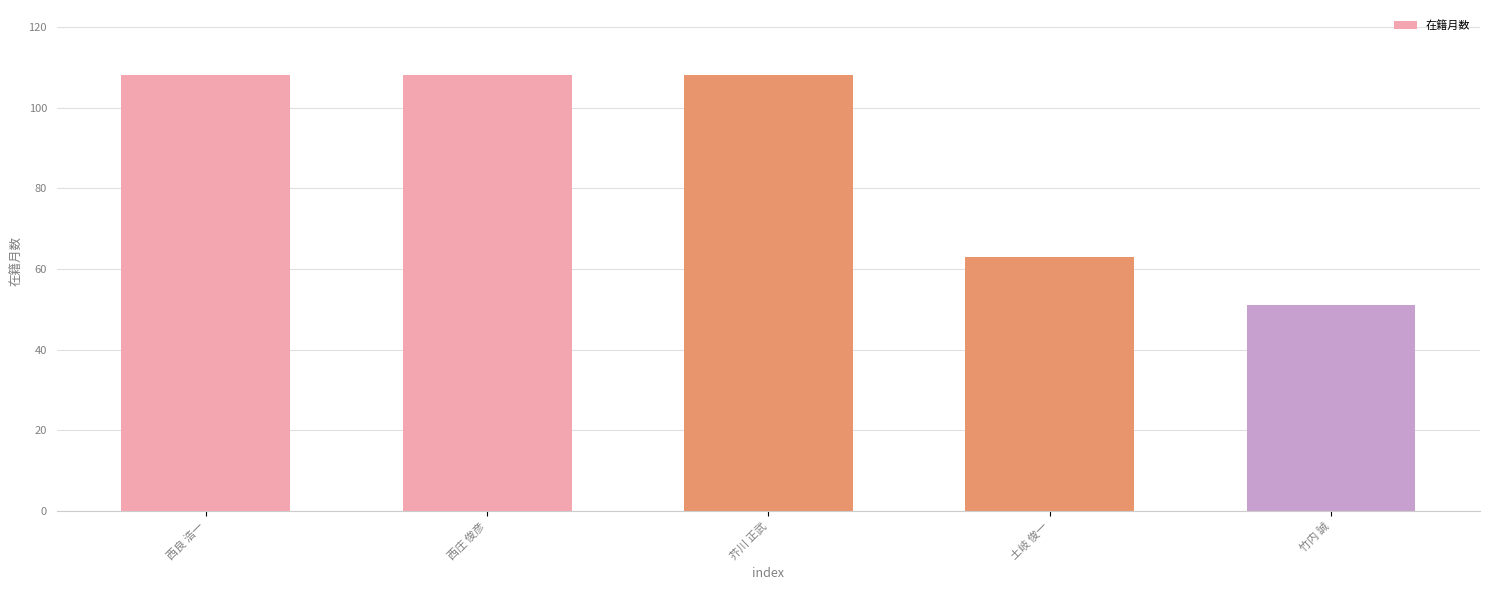

What is the smallest value displayed?

51